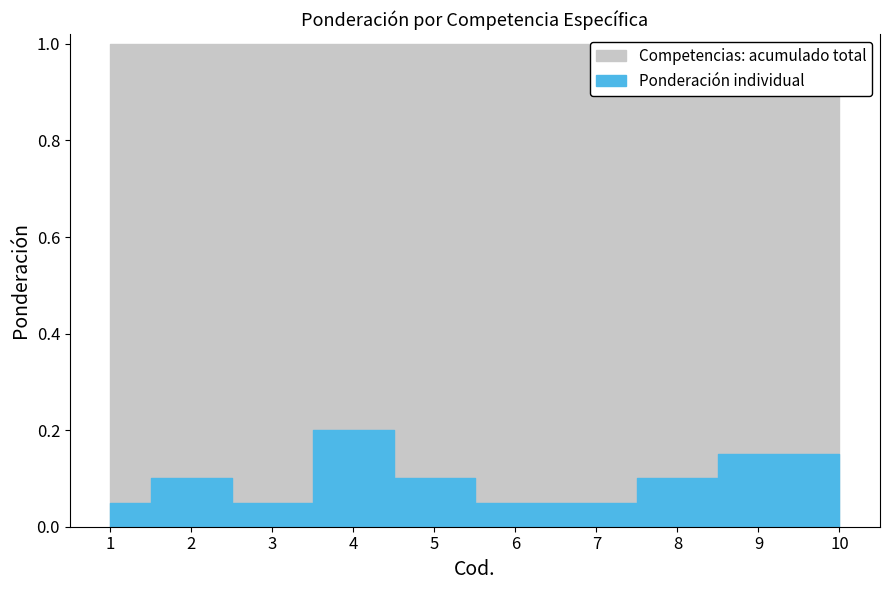

List the labels in order of value, largest first.

4, 9, 10, 2, 5, 8, 1, 3, 6, 7